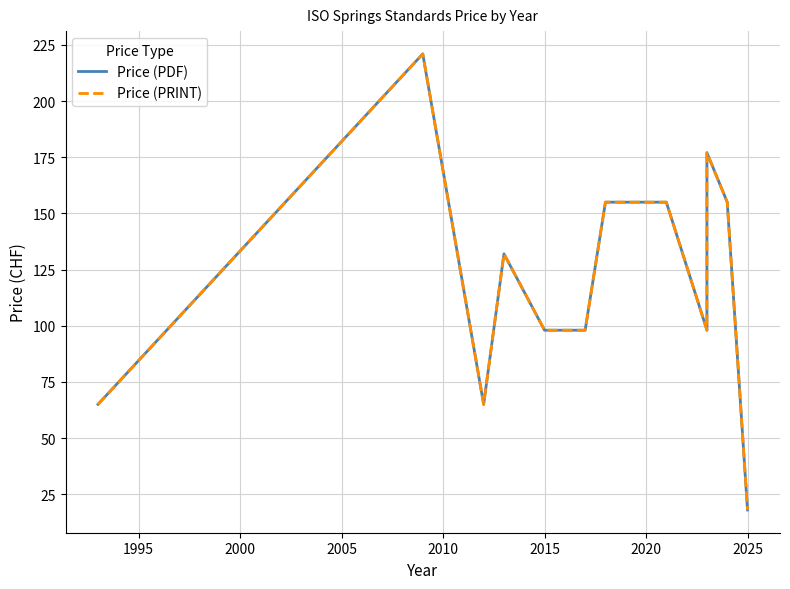

Rank the series by their maximum value, from highest to lowest.

Price (PDF), Price (PRINT)